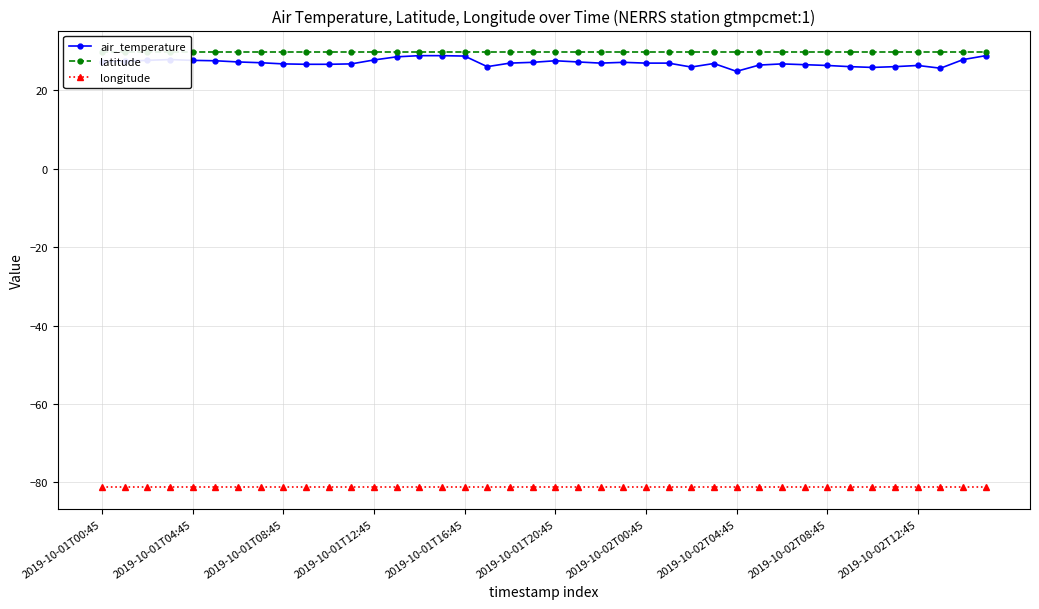

What is the minimum value for air_temperature?

24.8